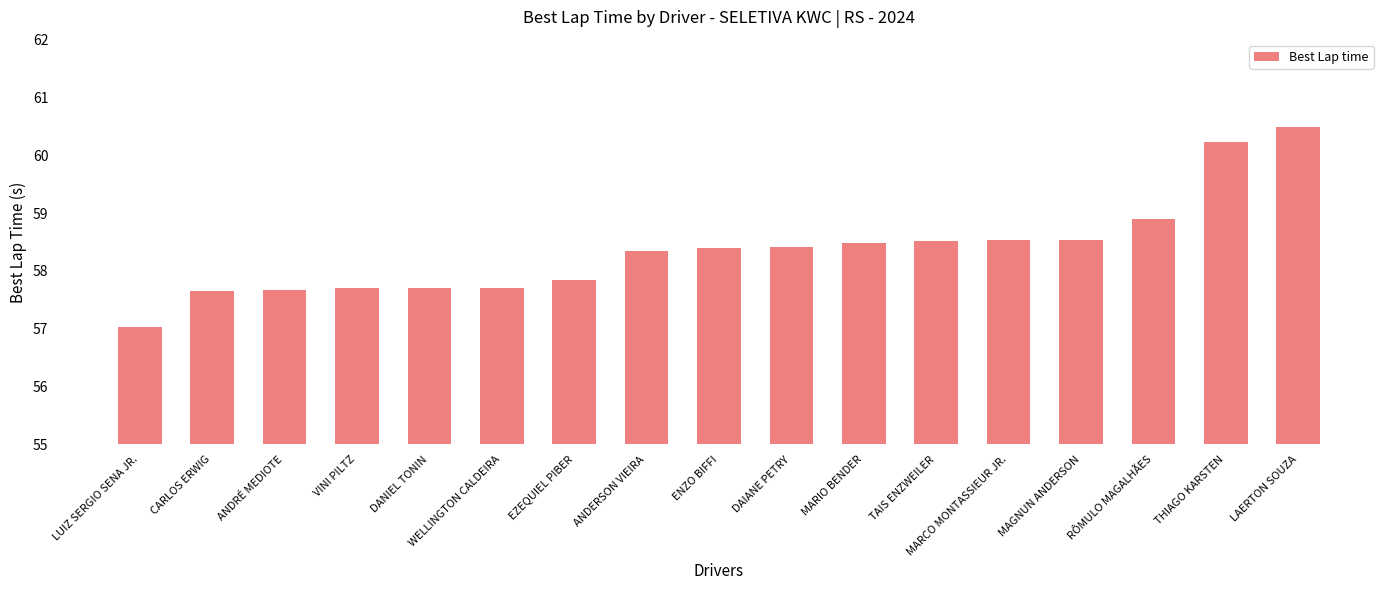

What is the change in value from DAIANE PETRY to MARIO BENDER?

+0.1